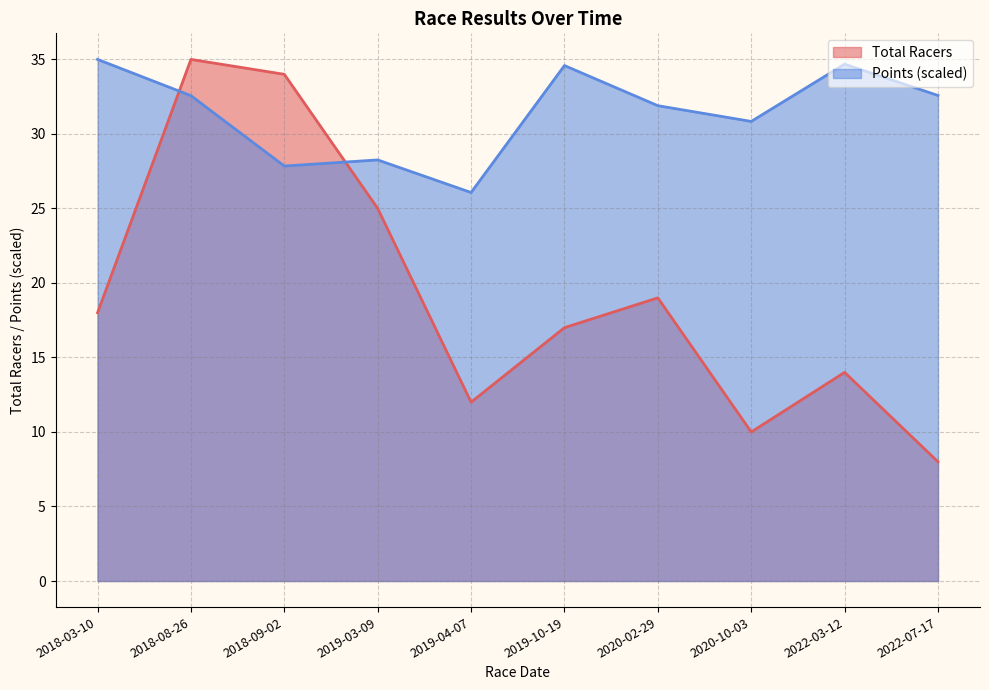

Between which two adjacent categories do Total Racers and Points first intersect?

2018-03-10 and 2018-08-26